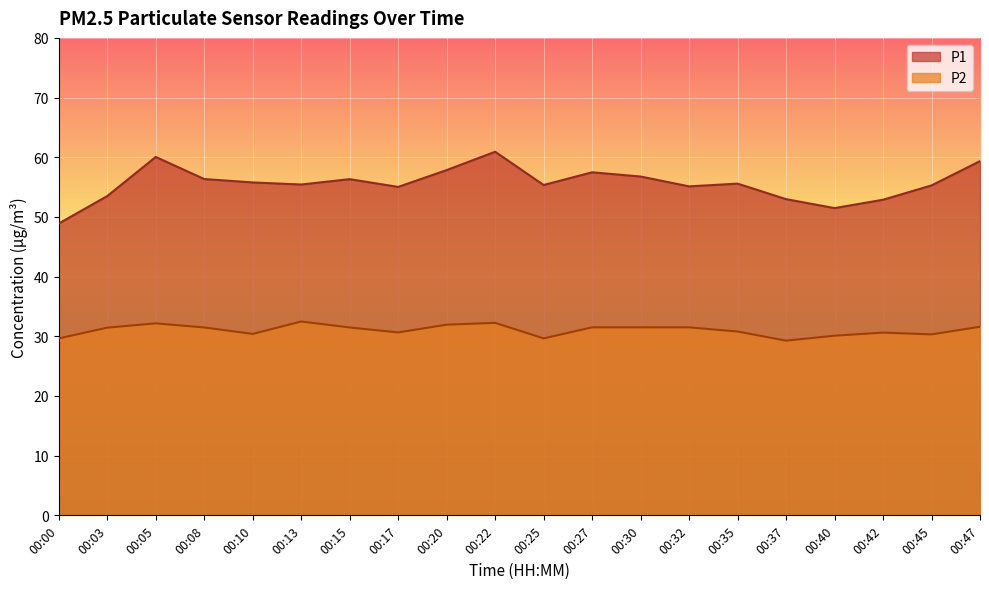

Reading left to right, extract all data points from this chart.

P1: 00:00=48.9	00:03=53.5	00:05=60.0	00:08=56.4	00:10=55.8	00:13=55.4	00:15=56.3	00:17=55.0	00:20=57.9	00:22=60.9	00:25=55.4	00:27=57.5	00:30=56.8	00:32=55.1	00:35=55.6	00:37=53.0	00:40=51.5	00:42=52.9	00:45=55.3	00:47=59.4
P2: 00:00=29.6	00:03=31.4	00:05=32.2	00:08=31.5	00:10=30.4	00:13=32.5	00:15=31.5	00:17=30.6	00:20=31.9	00:22=32.2	00:25=29.6	00:27=31.5	00:30=31.5	00:32=31.5	00:35=30.8	00:37=29.3	00:40=30.1	00:42=30.6	00:45=30.3	00:47=31.6